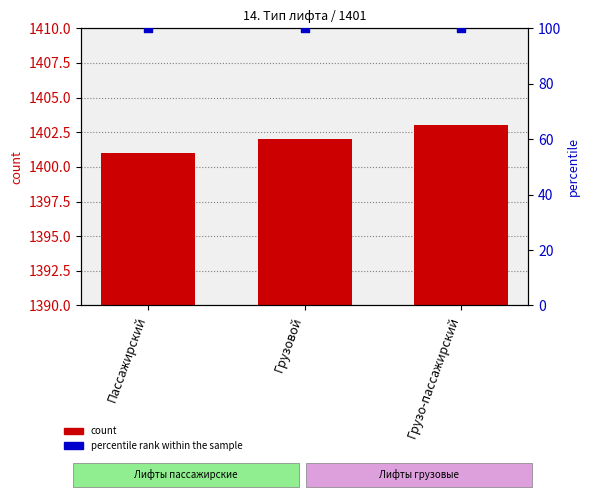

Which series reaches the minimum Y coordinate?

percentile rank within the sample